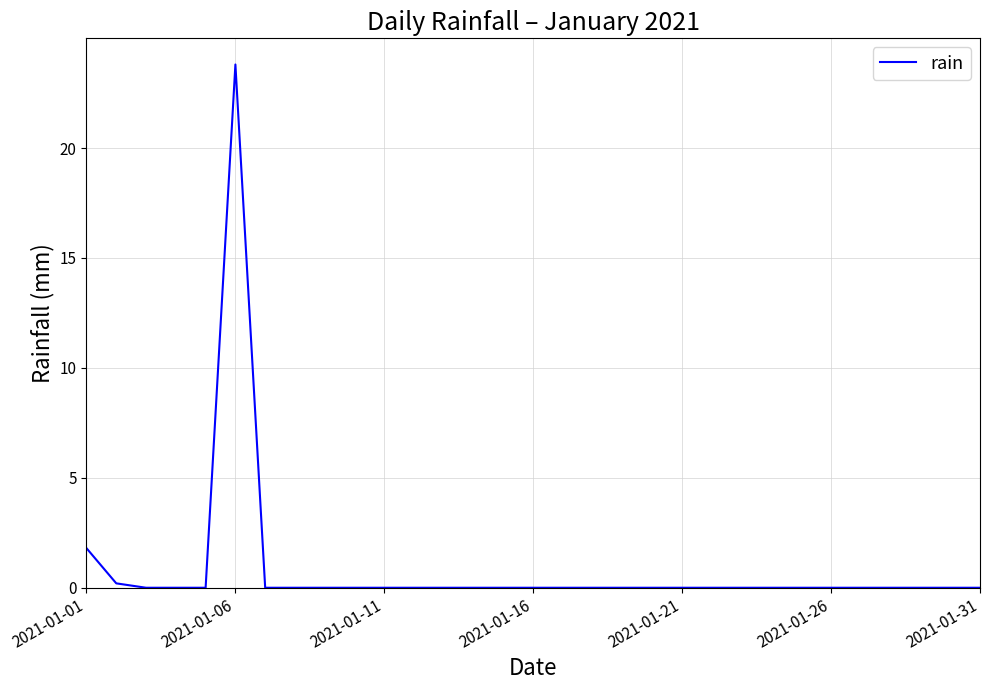

What is the difference between the maximum and minimum values?

23.8